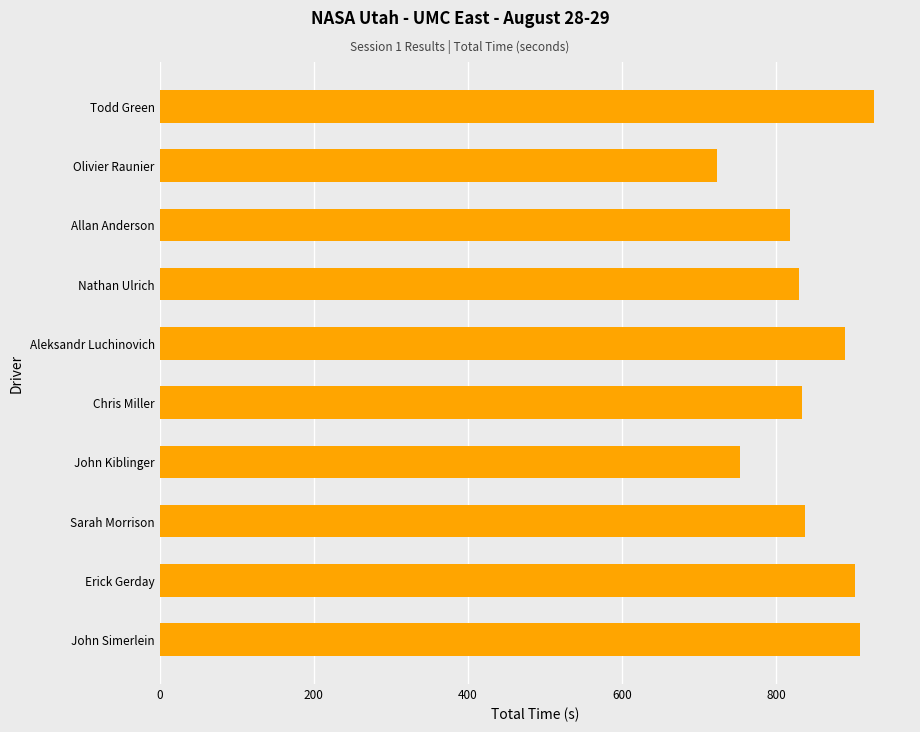

Is it true that the value at Erick Gerday is 902.6?

True